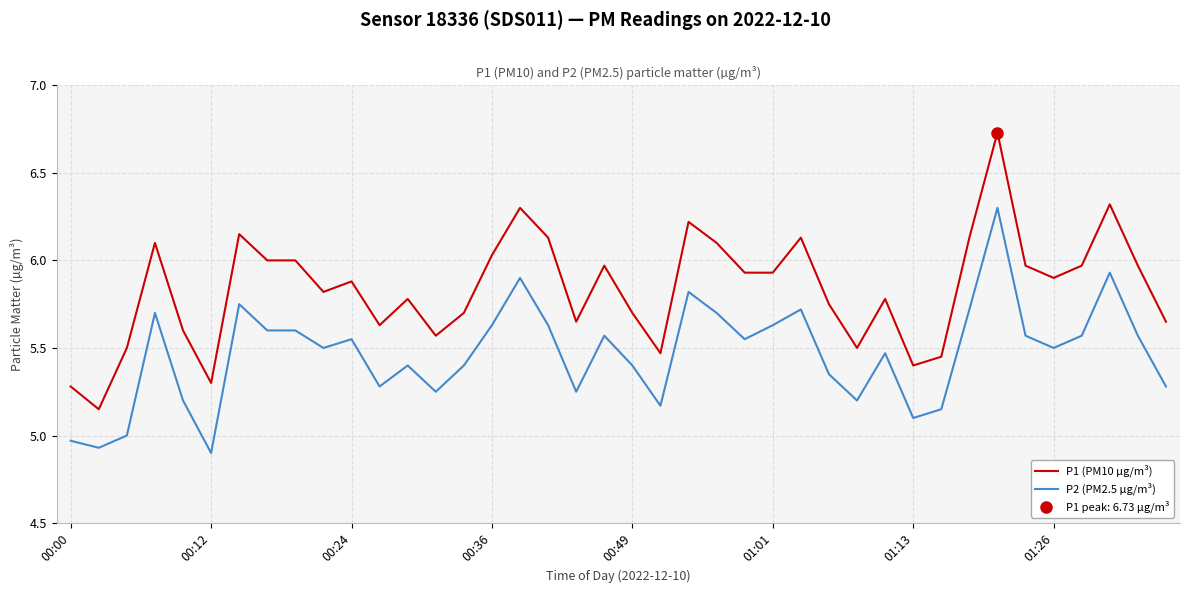

True or false: P2 (PM2.5 µg/m³) and P1 (PM10 µg/m³) cross at least once.

False